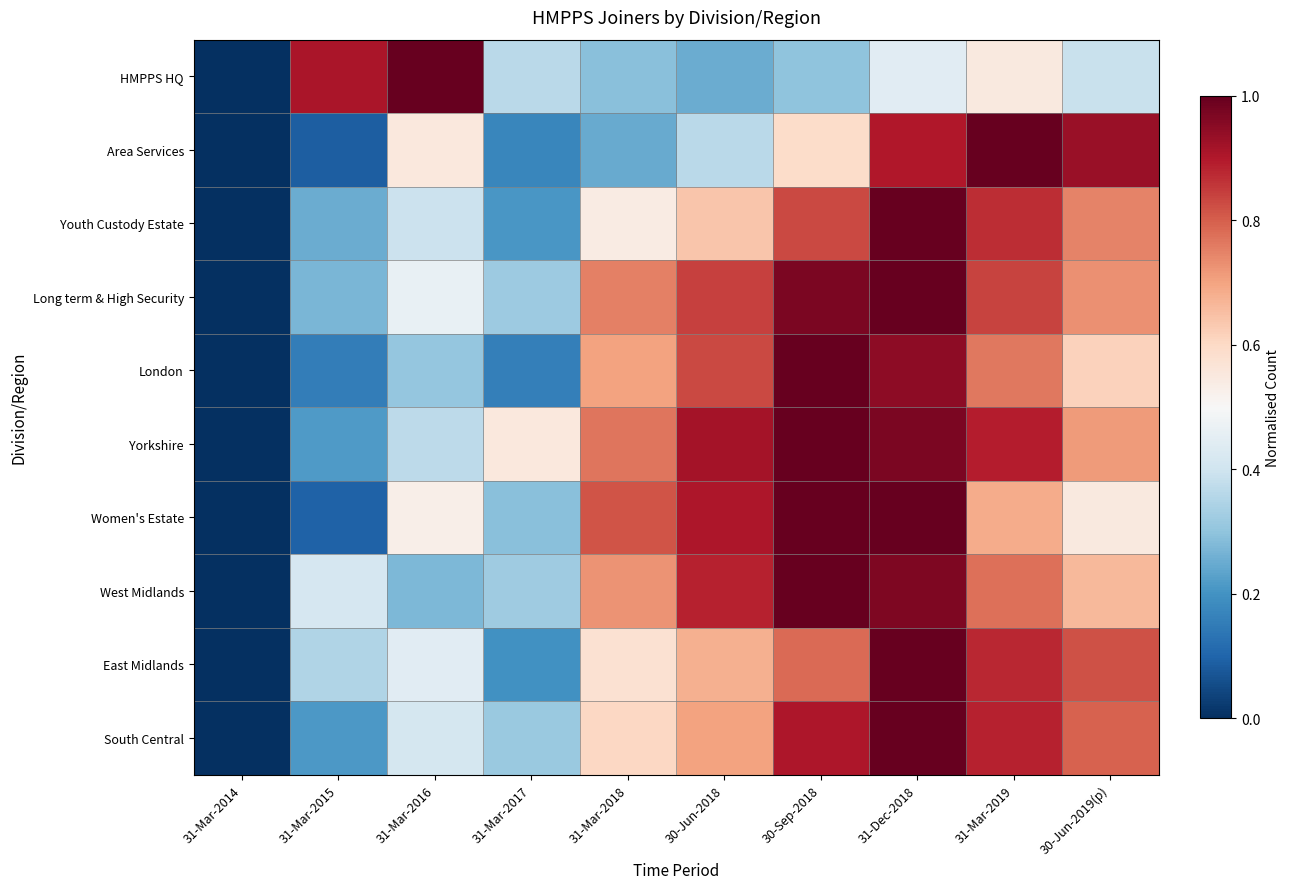

Count the number of data series in this chart.

10